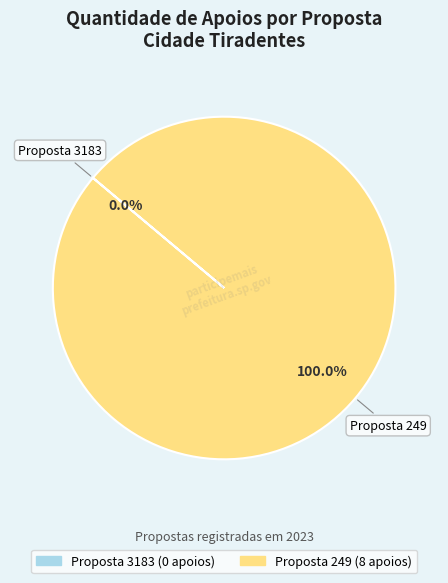

To the nearest percent, what is the average slice percentage?

50%